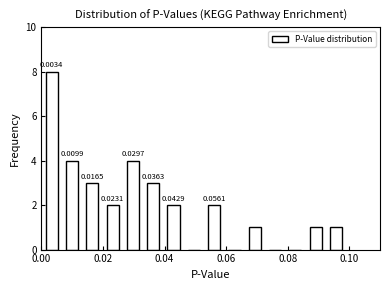

Read against the x-axis, roughly where is the centre of the tallest bar?

0.004